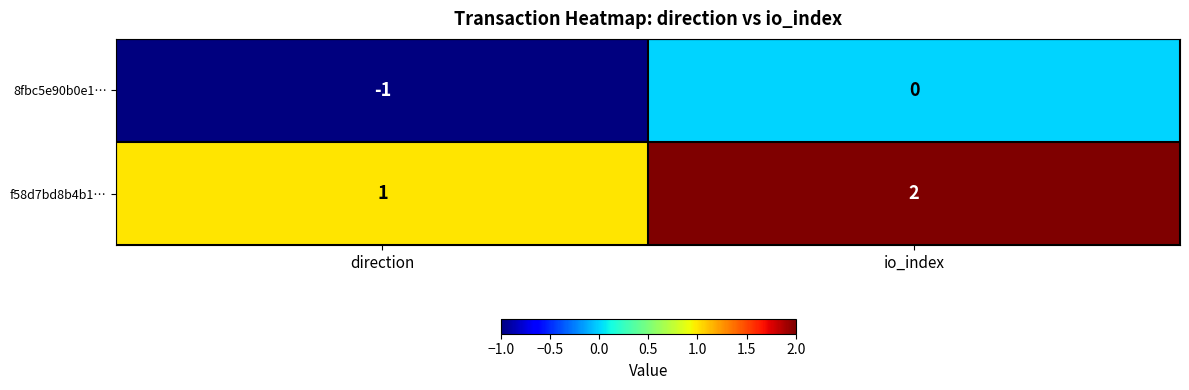

What is the sum of all f58d7bd8b4b1… values?

3